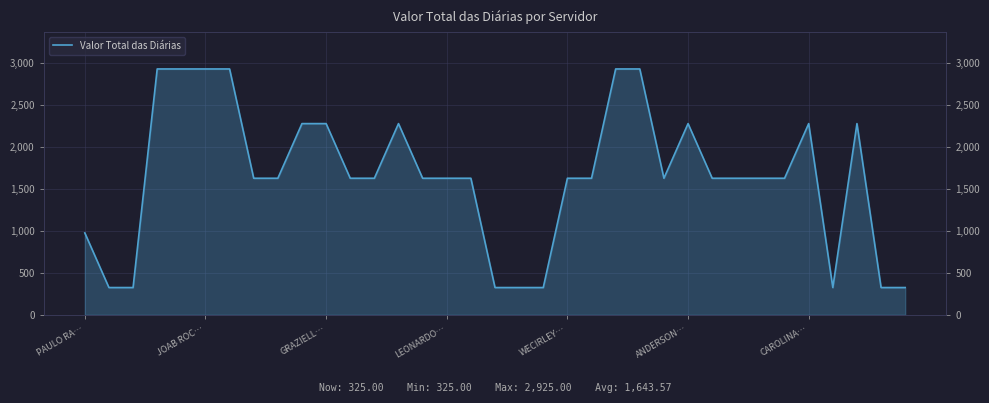

Where is the data nearest to the value 1625?

7